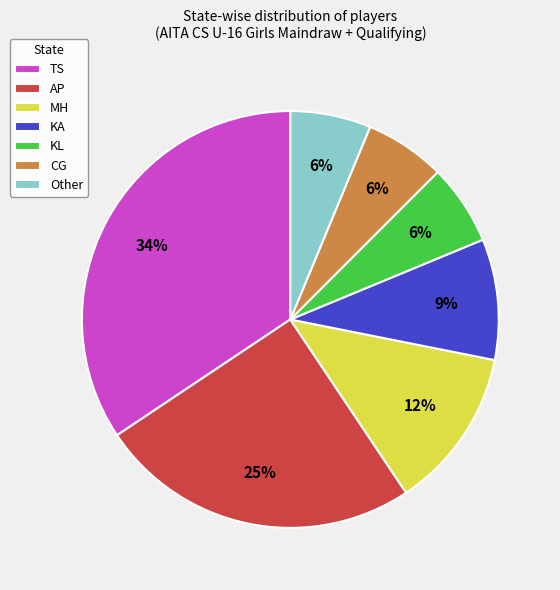

Which category has the biggest portion of the pie?

TS